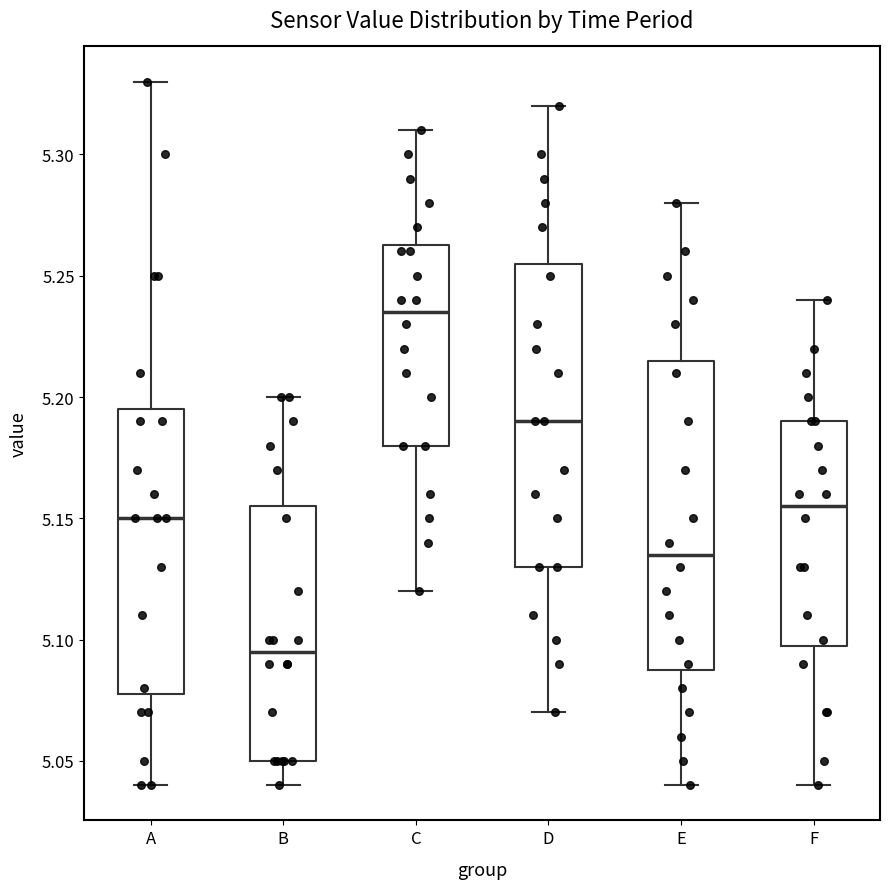

Where does the lower whisker of the box for A end on the y-axis? The values are not printed on the chart, so give them approximately, as read against the axis.

5.040